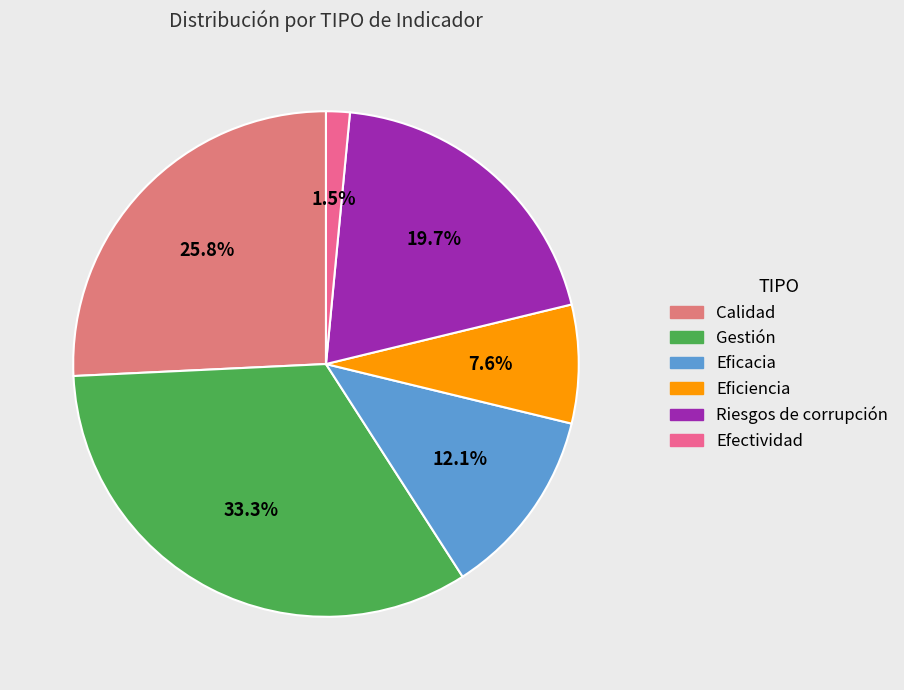

True or false: Eficacia accounts for 12% of the total.

True